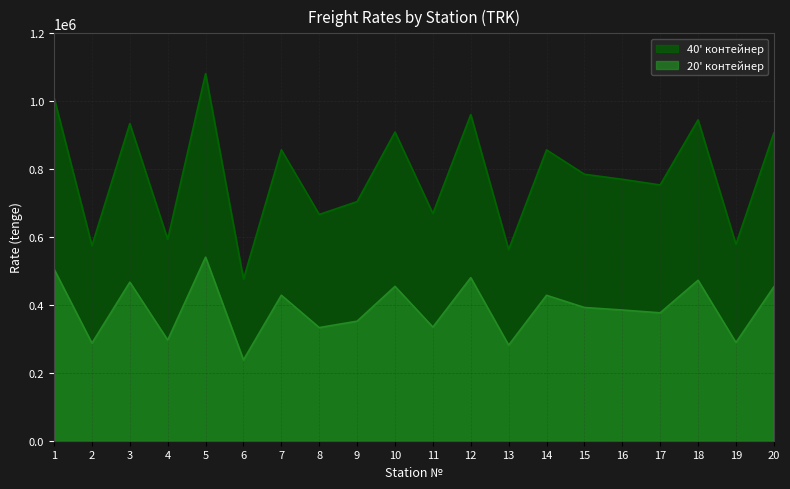

What is the total value across all series at 2?

862031